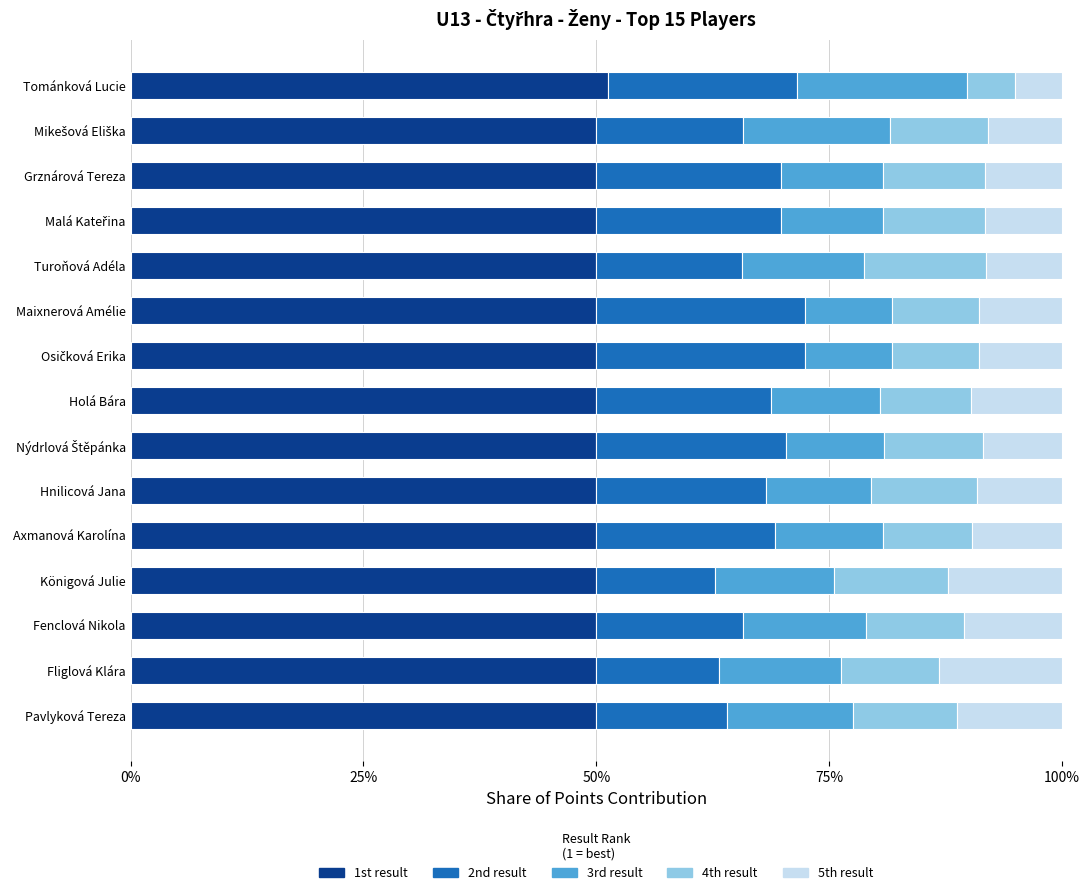

What is the total value across all series at Grznárová Tereza?

100.0